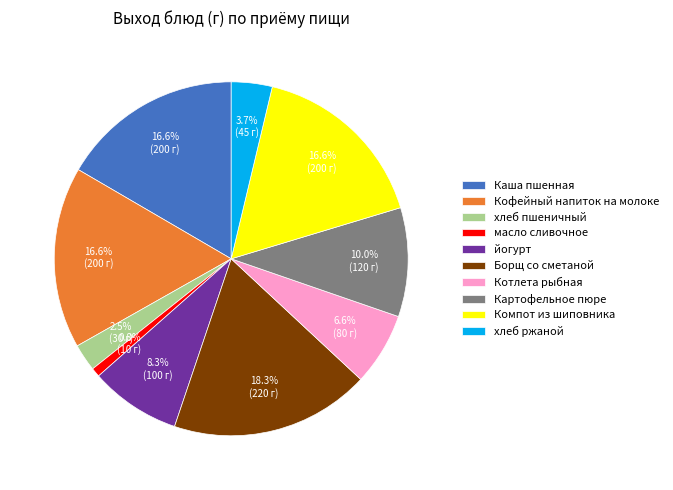

Is it true that Компот из шиповника is 17% of the pie?

True